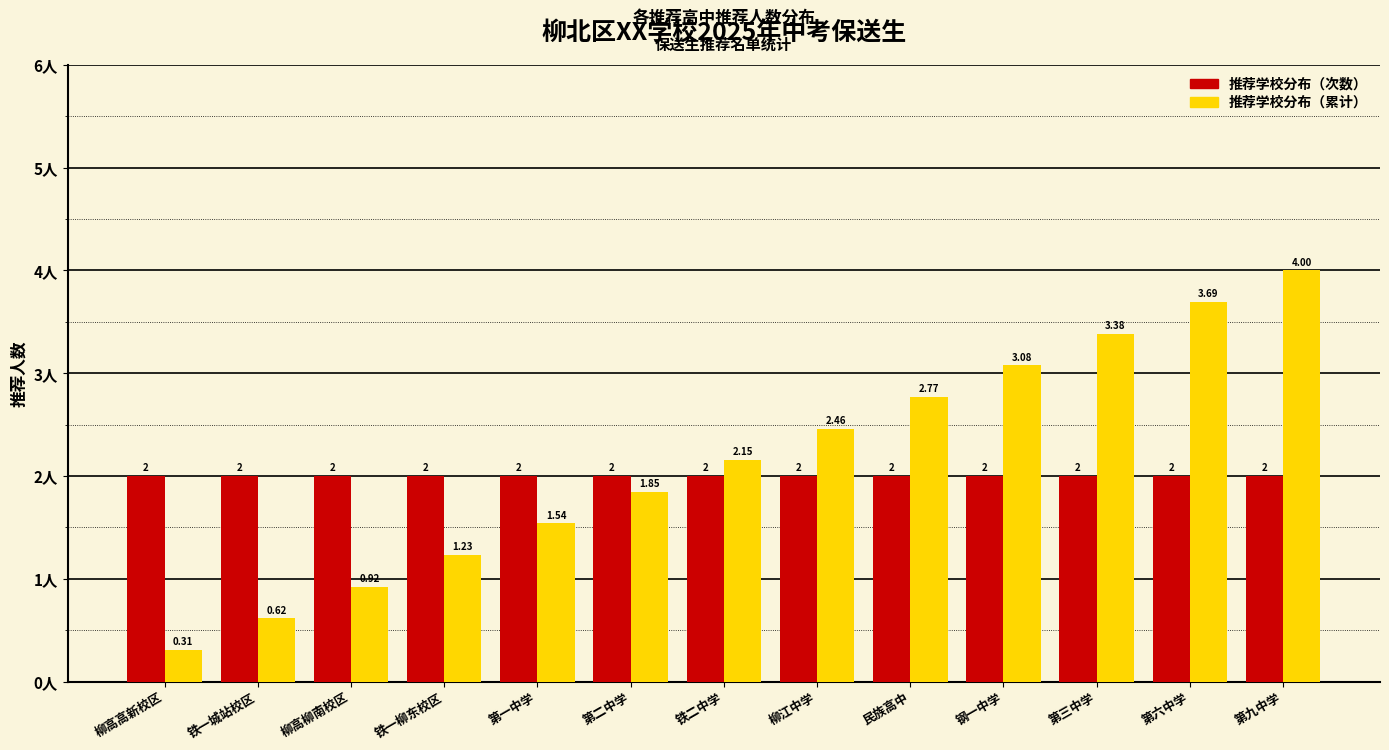

Rank the series at 第三中学 from lowest to highest value.

推荐学校分布（次数）, 推荐学校分布（累计）